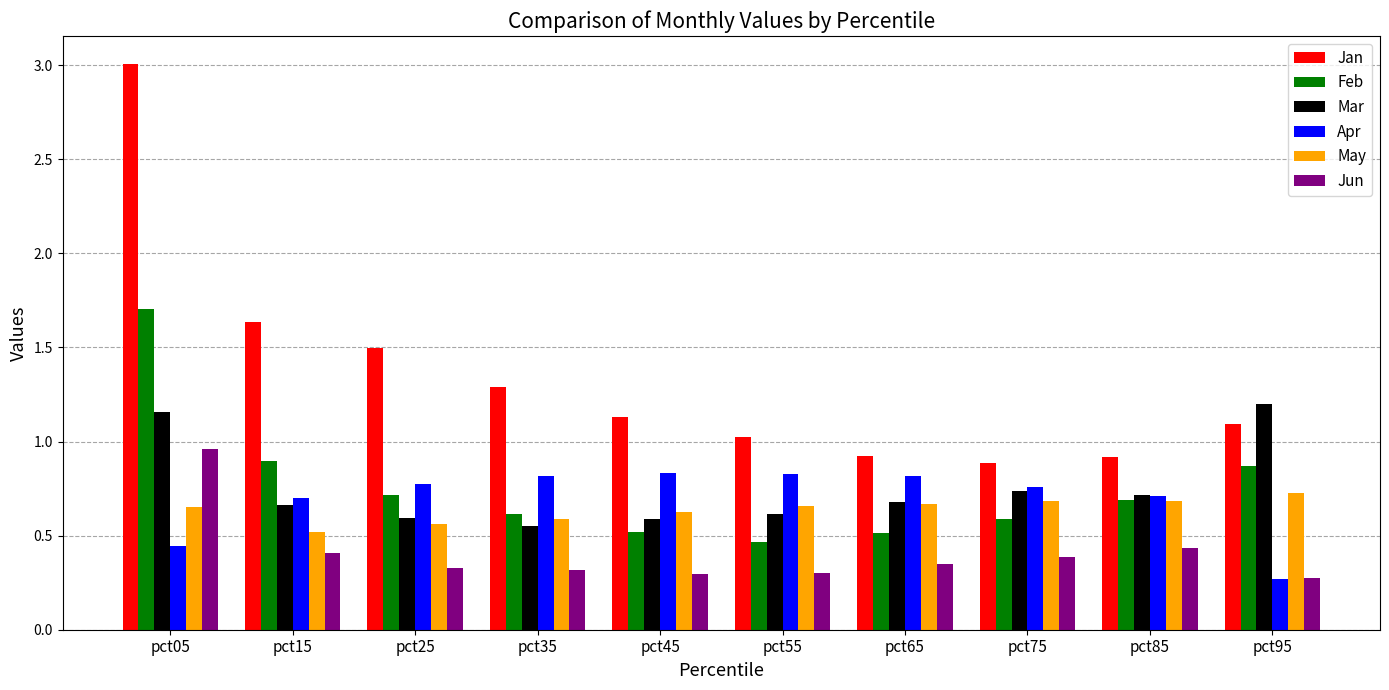

Are the bars horizontal?

No